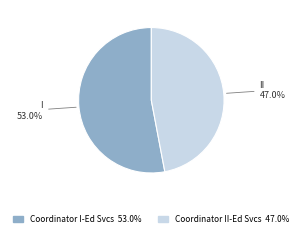

The Coordinator II-Ed Svcs slice represents 40% of the pie. True or false?

False